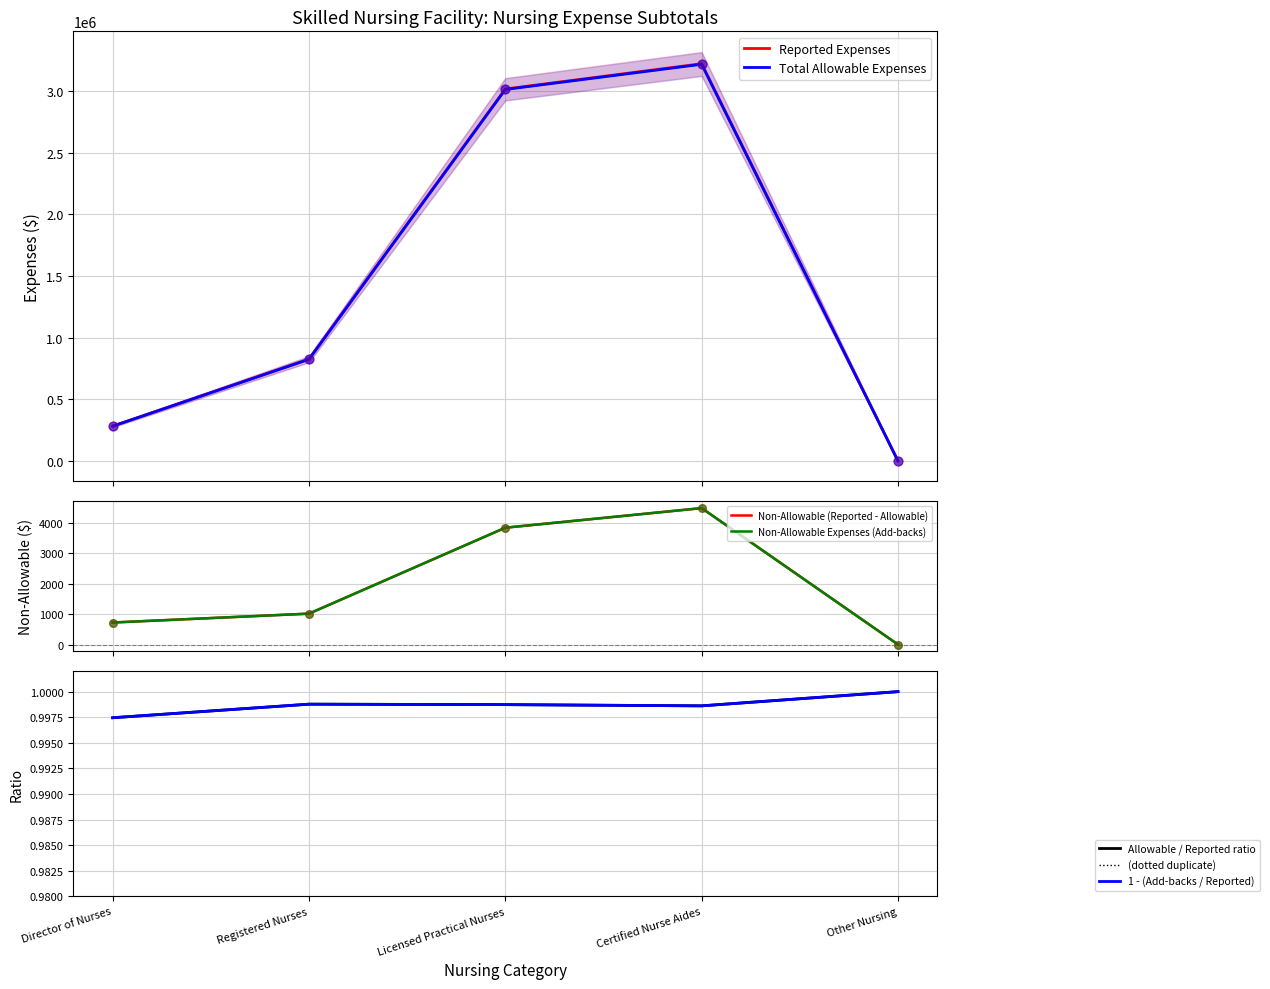

Which series has the largest total across all categories?

Reported Expenses